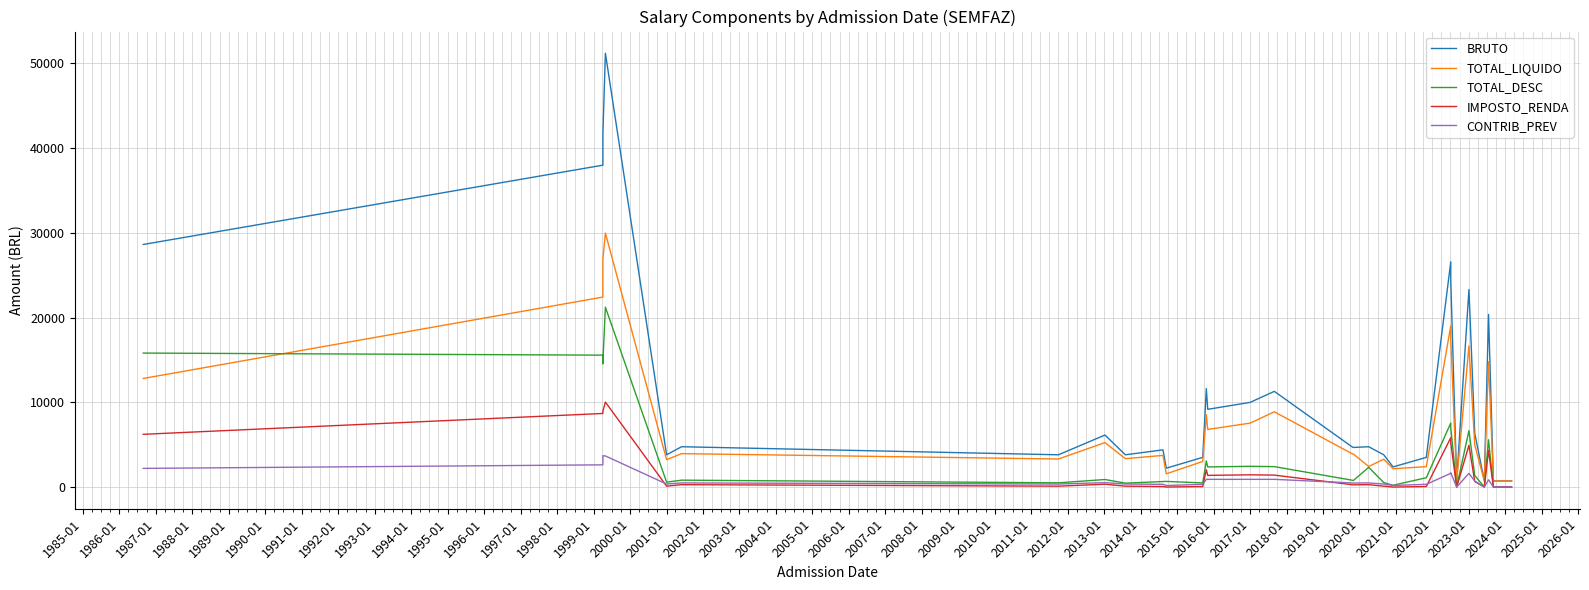

Reading left to right, what are all the values shown in this chart?

BRUTO: 28614.7	37971.7	38441.3	41665.9	51175.5	3805.2	4756.4	3805.2	6134.4	3805.2	4386.8	2226.0	3503.3	11612.4	9169.2	9988.7	11288.1	4756.4	4671.1	4756.4	3805.2	2374.4	3503.3	26571.5	24373.7	720.0	23301.8	6341.9	720.0	20360.9	720.0	720.0	720.0	720.0	720.0	720.0	720.0	720.0	720.0	720.0
TOTAL_LIQUIDO: 12809.3	22411.9	23897.3	26880.7	29959.0	3230.9	3943.1	3307.1	5246.9	3345.0	3736.0	1560.2	3019.7	8540.0	6797.9	7542.4	8877.5	3943.1	3902.2	2430.6	3282.1	2164.1	2404.5	19015.9	17375.6	720.0	16645.3	4981.5	720.0	14784.9	720.0	720.0	720.0	720.0	720.0	720.0	720.0	720.0	720.0	720.0
TOTAL_DESC: 15805.5	15559.8	14544.0	14785.1	21216.5	574.2	812.6	498.1	887.5	460.1	650.8	665.8	483.7	3072.5	2371.3	2446.3	2410.6	812.6	769.0	2325.8	523.1	210.3	1098.8	7555.6	6998.0	0.0	6656.4	1360.4	0.0	5576.1	0.0	0.0	0.0	0.0	0.0	0.0	0.0	0.0	0.0	0.0
IMPOSTO_RENDA: 6221.7	8679.7	8725.6	8957.9	10026.4	104.6	280.3	104.6	332.4	104.6	59.3	0.0	59.3	2047.5	1375.6	1444.5	1408.8	280.3	261.1	280.3	104.6	0.0	59.3	5820.5	5198.3	0.0	4921.3	653.7	0.0	4321.9	0.0	0.0	0.0	0.0	0.0	0.0	0.0	0.0	0.0	0.0
CONTRIB_PREV: 2201.9	2620.7	2923.1	3695.8	3669.5	355.4	484.7	355.4	517.1	355.4	319.2	179.2	319.2	908.9	908.9	908.9	908.9	484.7	472.8	484.7	355.4	192.5	319.2	1617.5	1682.2	0.0	1617.5	706.7	0.0	856.5	0.0	0.0	0.0	0.0	0.0	0.0	0.0	0.0	0.0	0.0